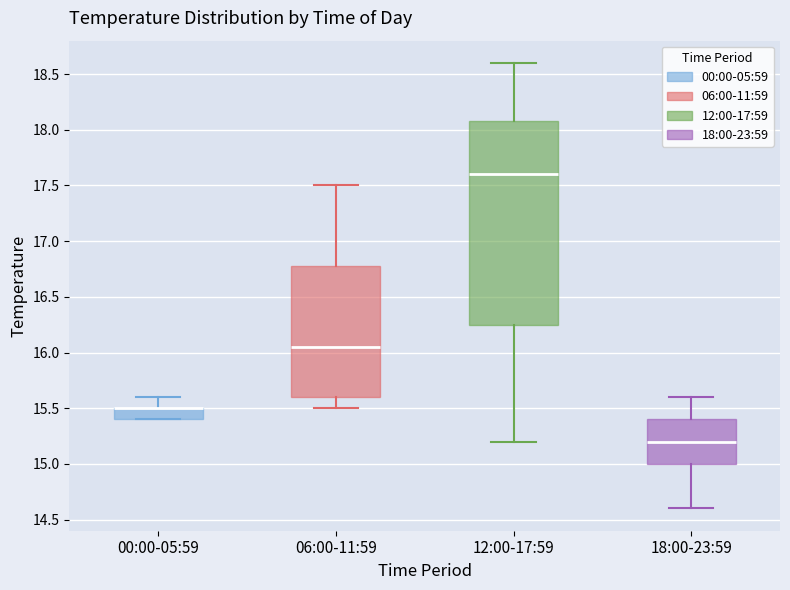

Where is the lower edge of the box for 18:00-23:59 on the y-axis? The values are not printed on the chart, so give them approximately, as read against the axis.

15.00